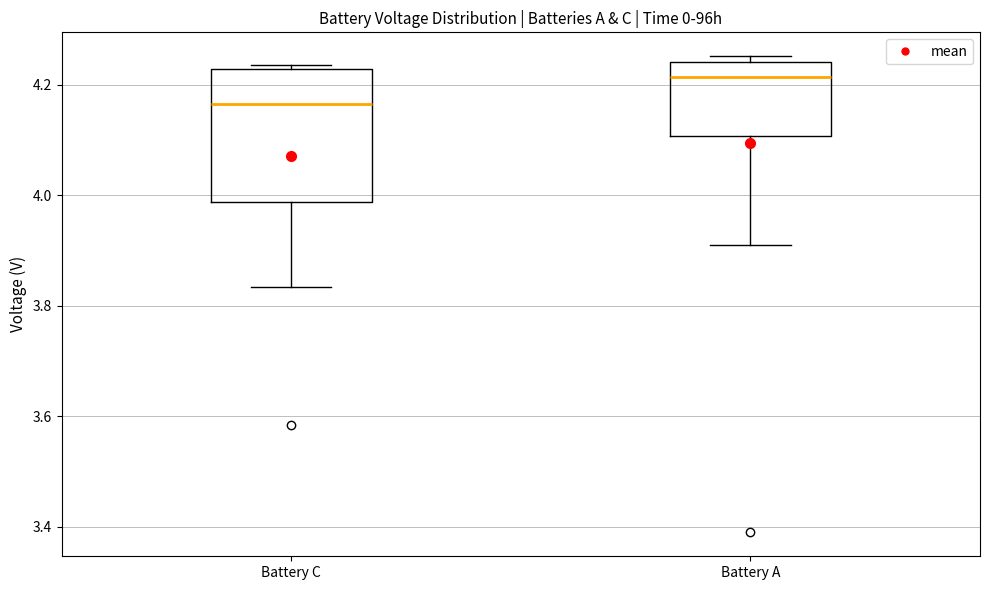

Which box has the lowest median line?

Battery C